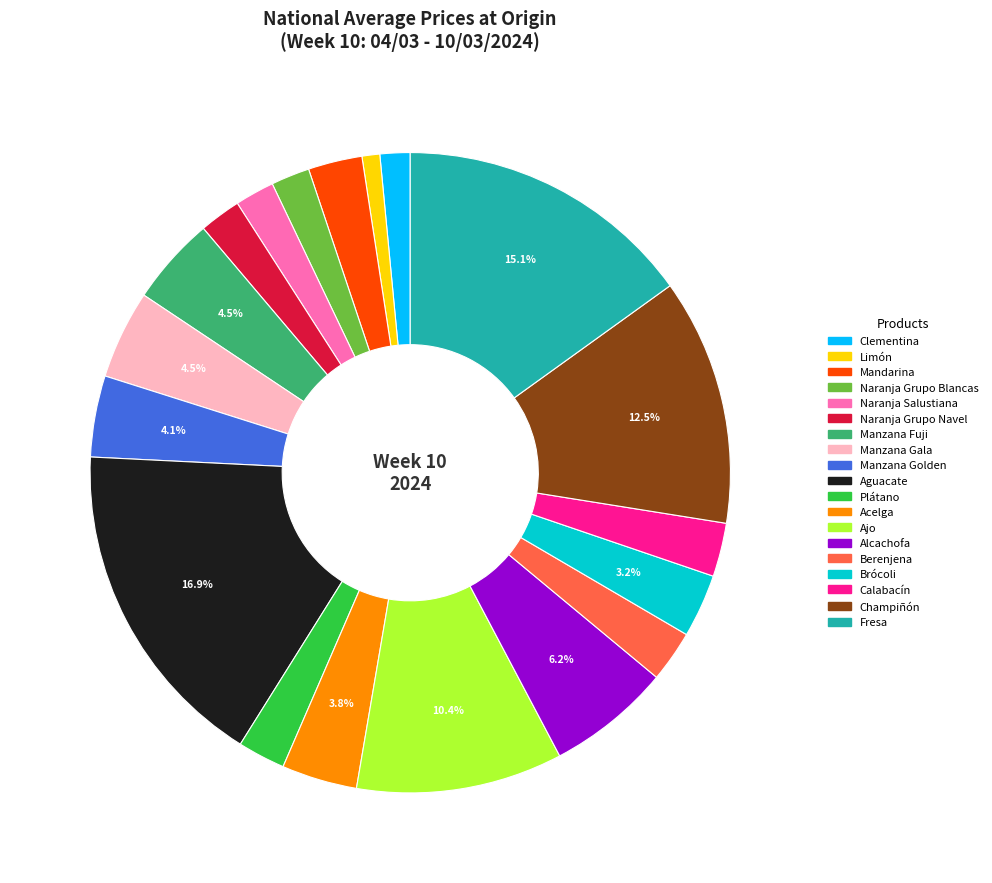

Is it true that Naranja Salustiana is 2% of the pie?

True